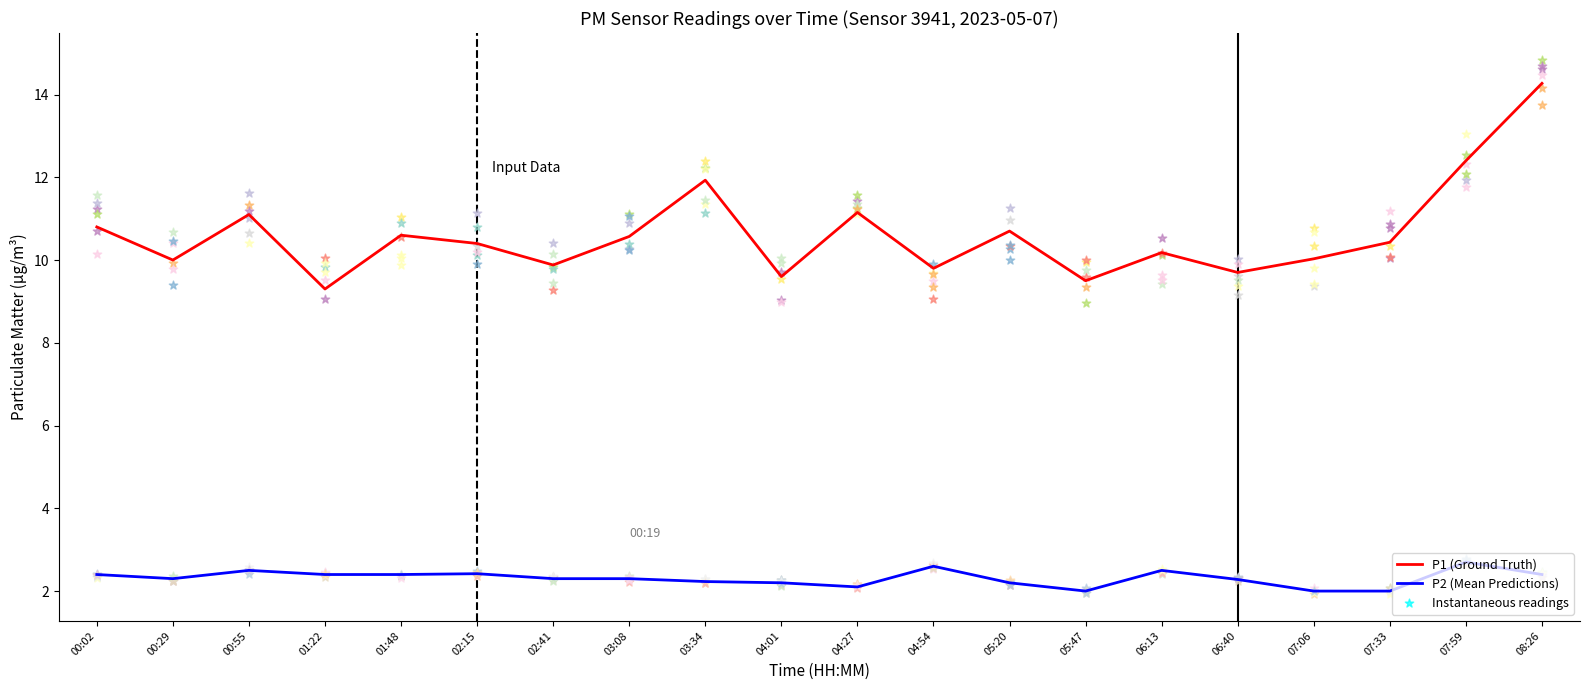

At how many categories does at least one series exceed 4?

20